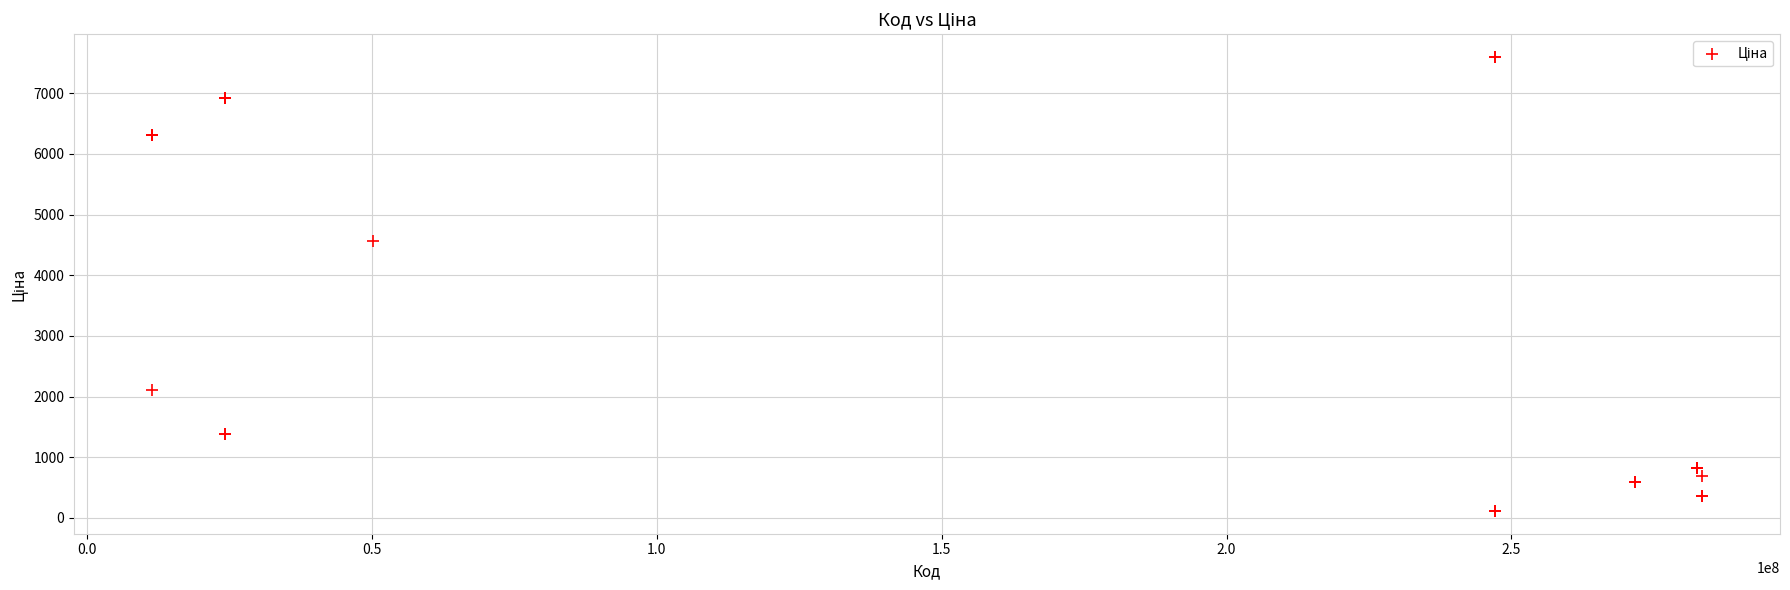

What Y value in the scatter plot is closest to 3855?

4561.9